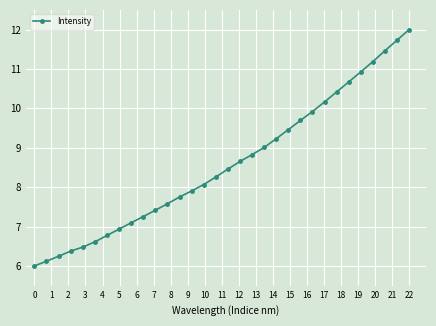

True or false: there are more than 2 points higher than both neighbors.

False